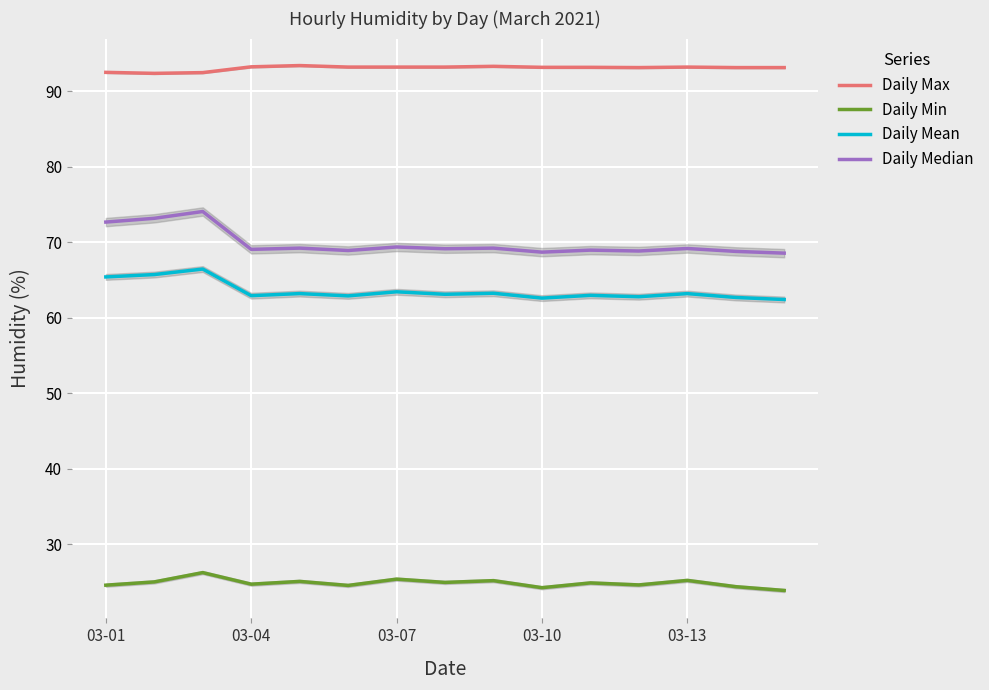

True or false: Daily Max and Daily Median cross at least once.

False